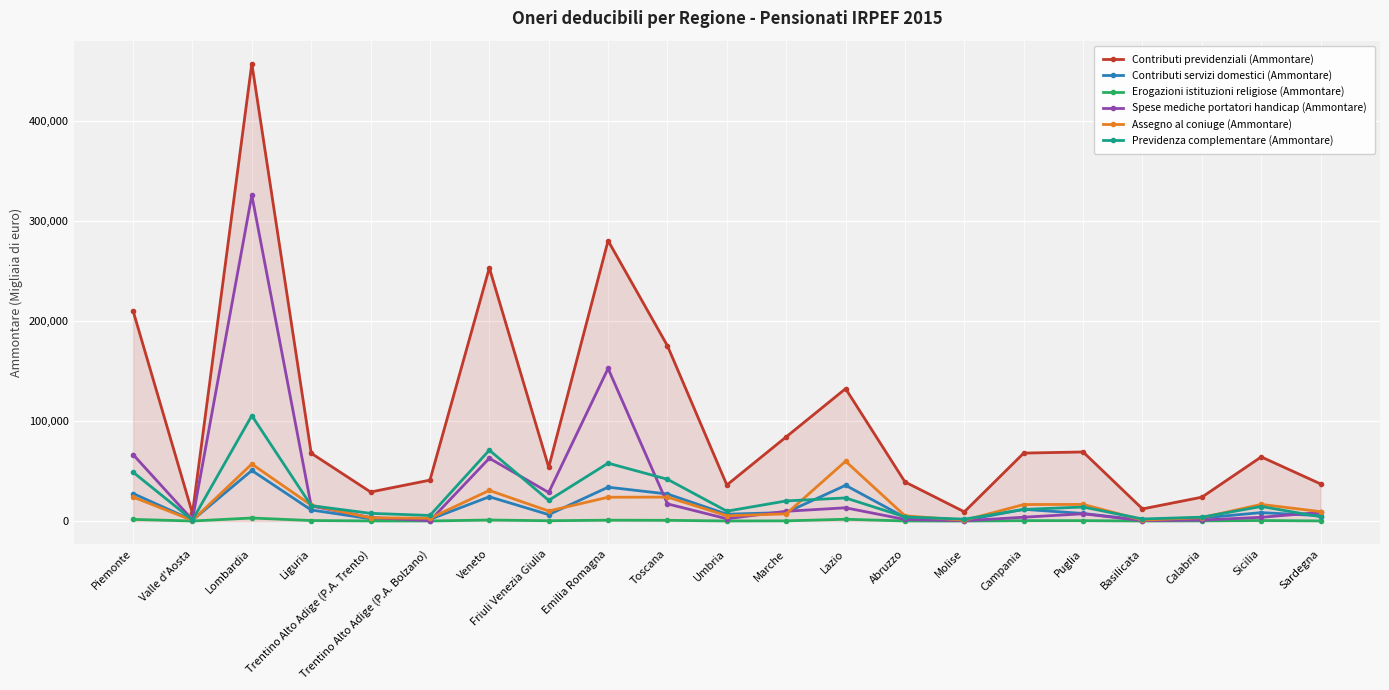

Where does the Erogazioni istituzioni religiose (Ammontare) series first go above 334?

Piemonte